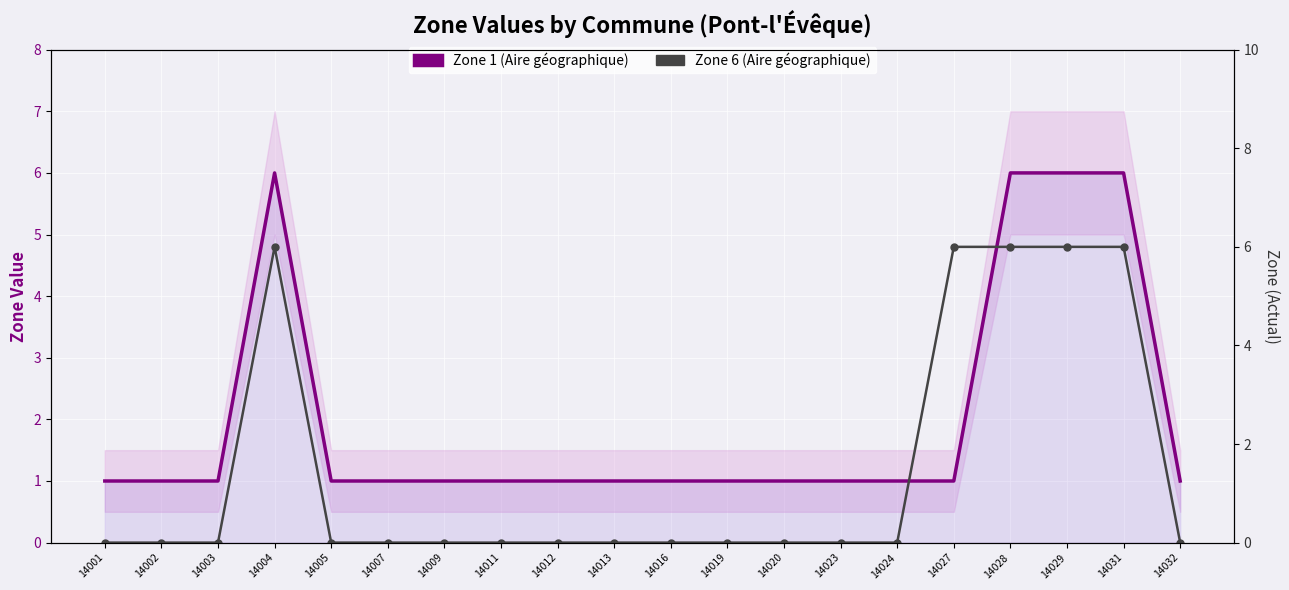

Rank the series at 14032 from lowest to highest value.

Zone 6 (Aire géographique), Zone 1 (Aire géographique)